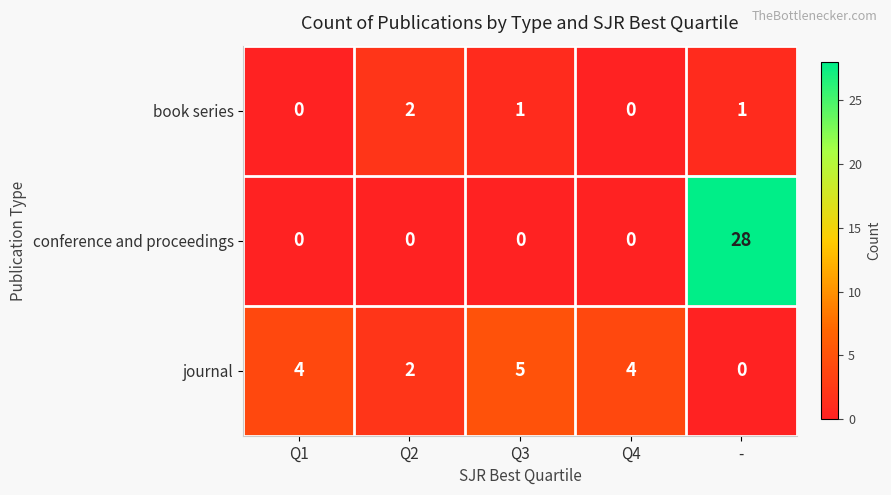

Is it true that book series equals 0 at Q4?

True